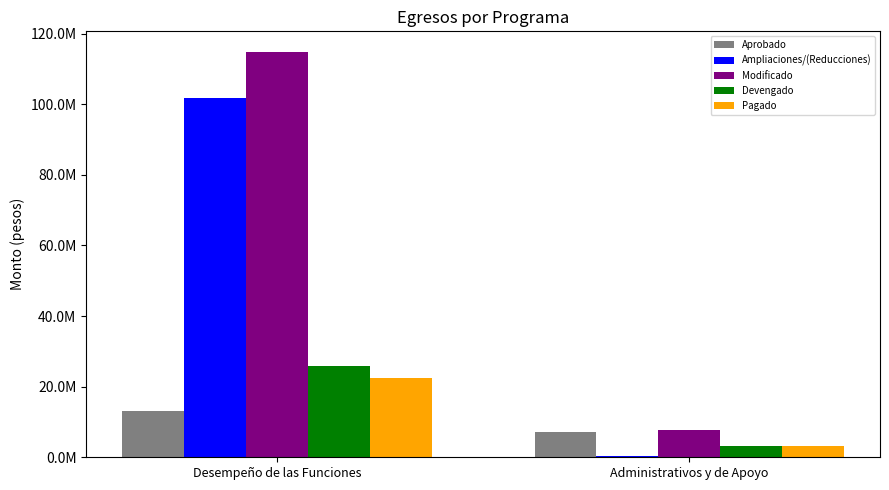

Which series has the widest spread of values?

Modificado